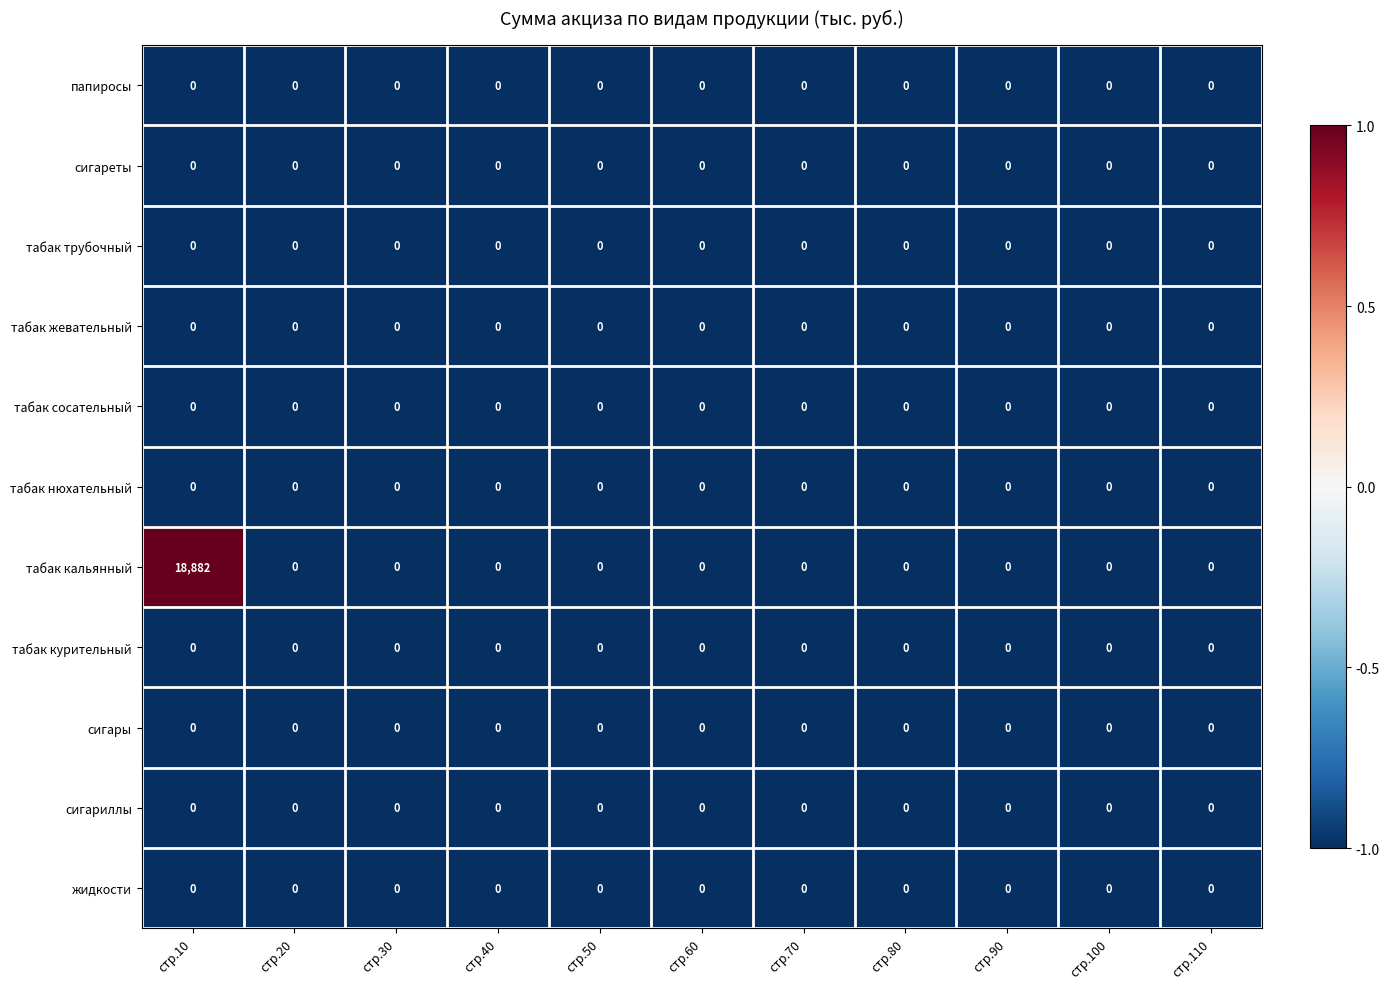

Which series has the largest range (max minus min)?

табак кальянный